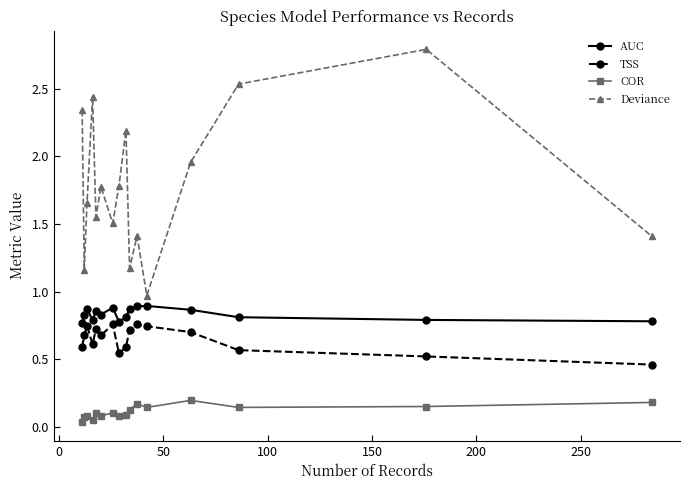

At how many categories does at least one series exceed 0?

16